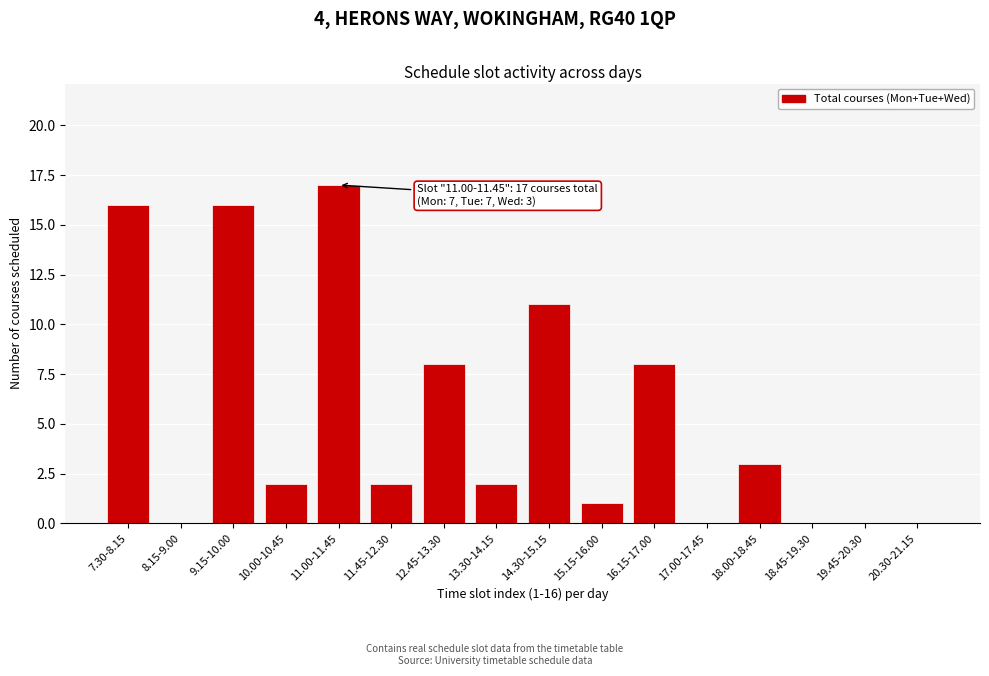

Reading left to right, list all the values displayed in this chart.

7.30-8.15=16	8.15-9.00=0	9.15-10.00=16	10.00-10.45=2	11.00-11.45=17	11.45-12.30=2	12.45-13.30=8	13.30-14.15=2	14.30-15.15=11	15.15-16.00=1	16.15-17.00=8	17.00-17.45=0	18.00-18.45=3	18.45-19.30=0	19.45-20.30=0	20.30-21.15=0